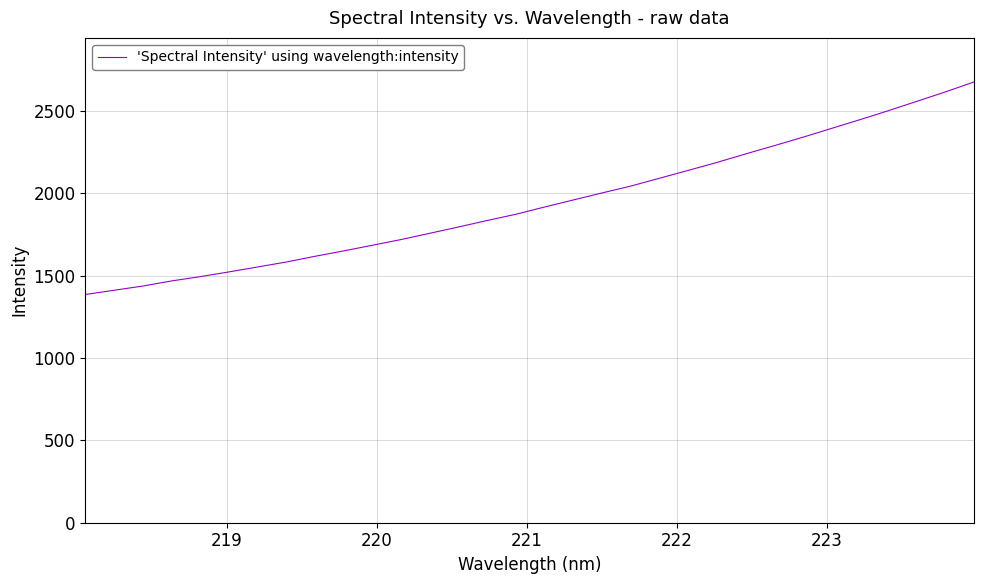

True or false: the data has more than 1 interior local peaks.

False